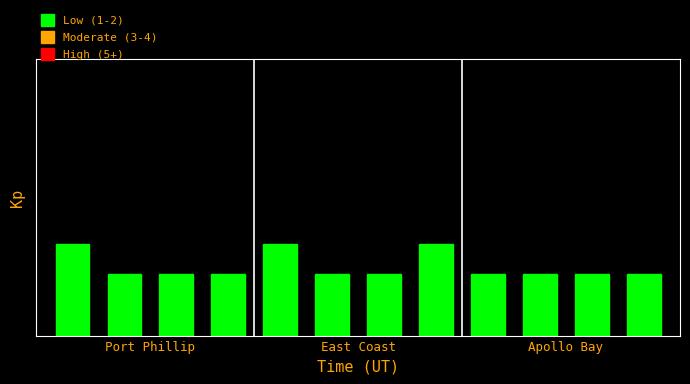

Which category has the lowest value across all series?

East Coast